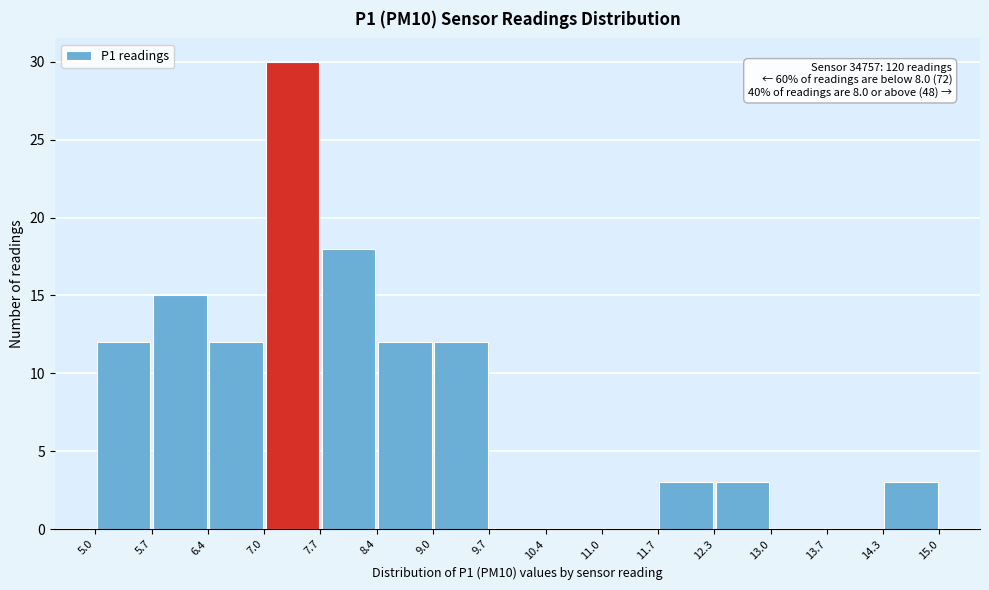

Over which range of the x-axis is the bar tallest?

7.0 to 7.7